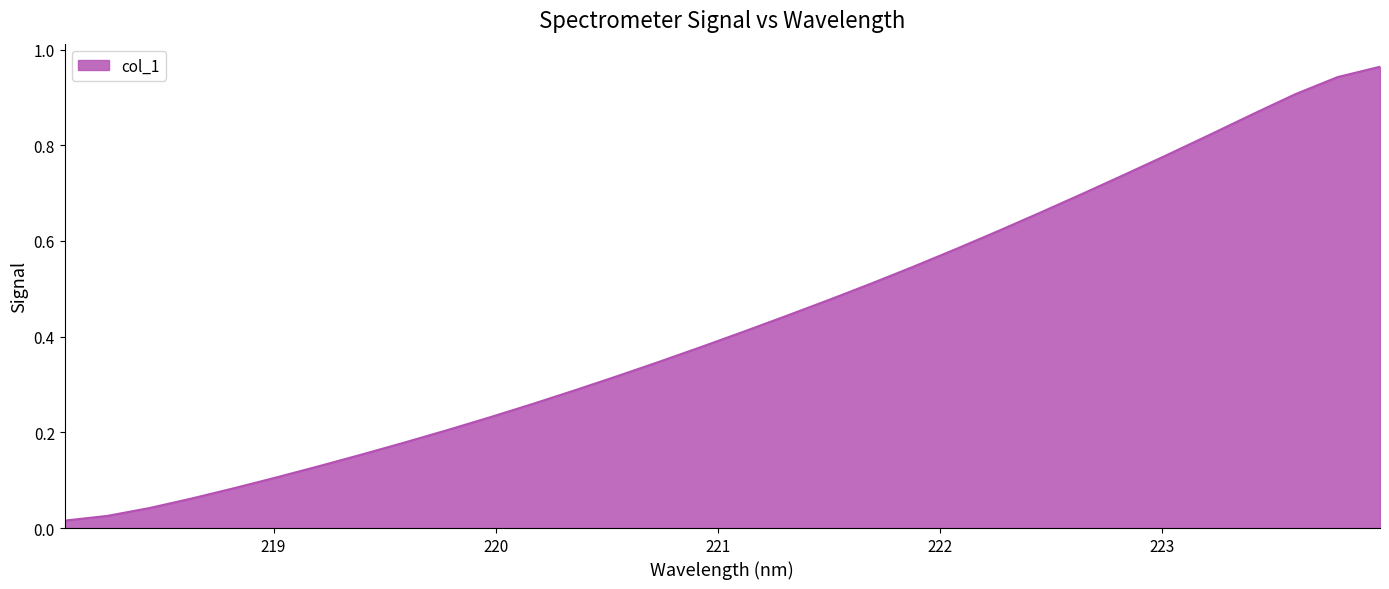

Which category has the highest value across all series?

223.9802